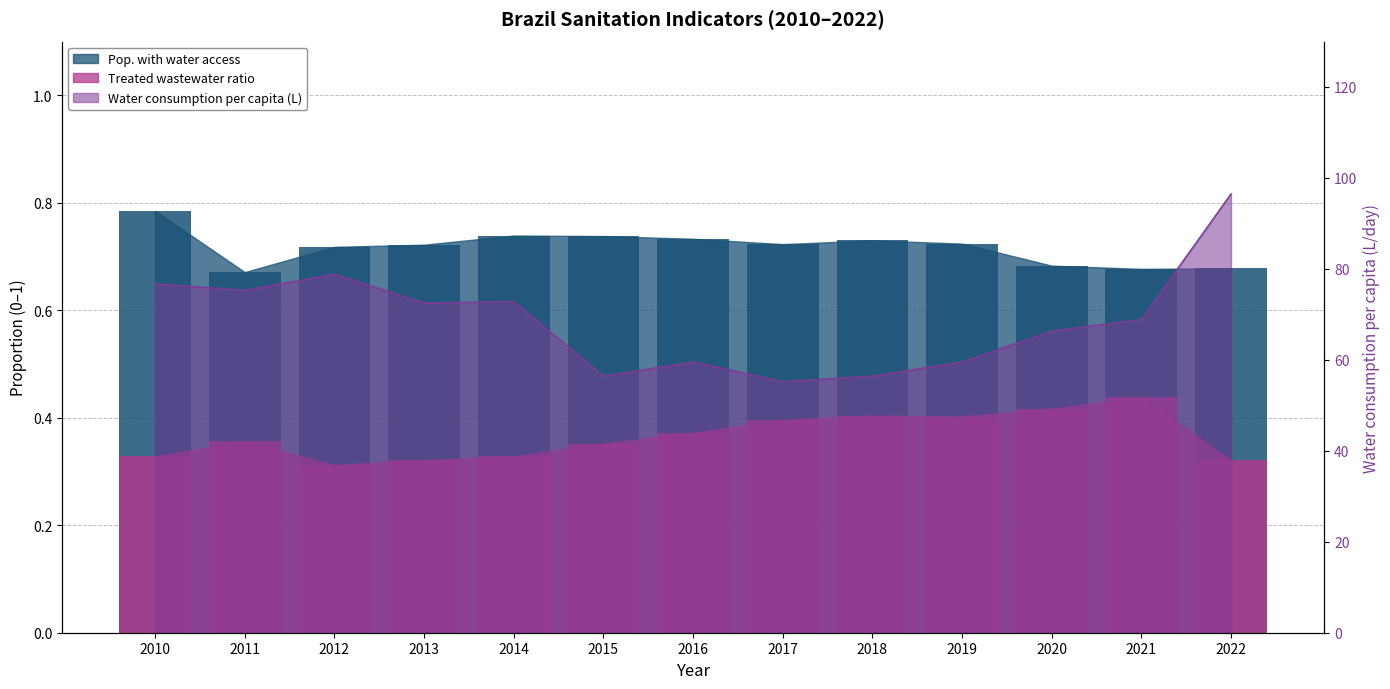

The value of Water consumption per capita (L) at 2016 is 59.5. True or false?

True